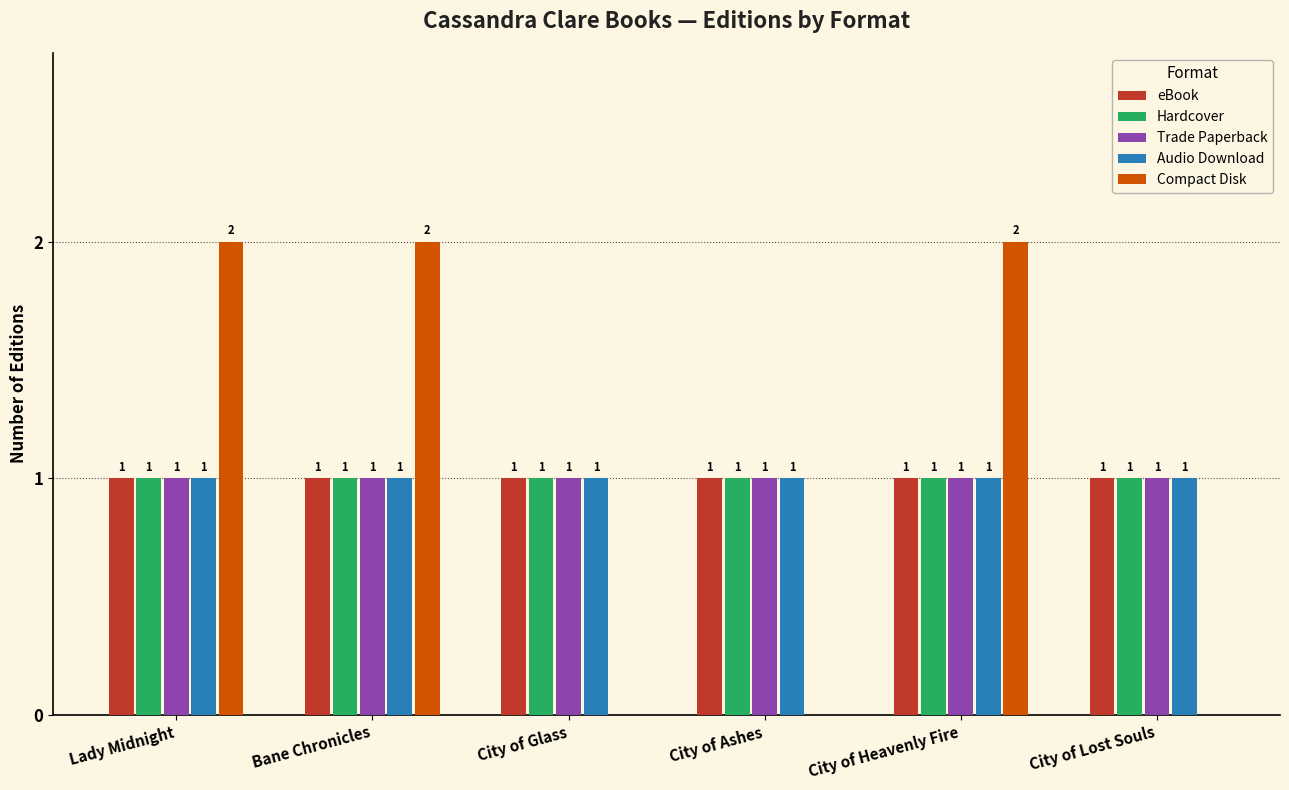

What is the average value of the Trade Paperback series?

1